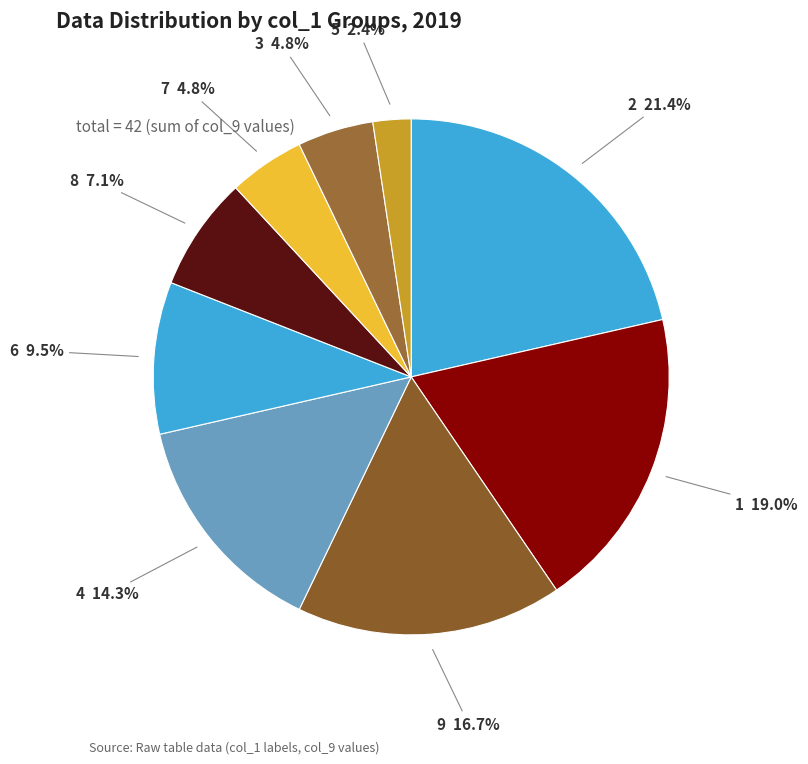

To the nearest percent, what is the combined percentage of 1 and 9?

36%